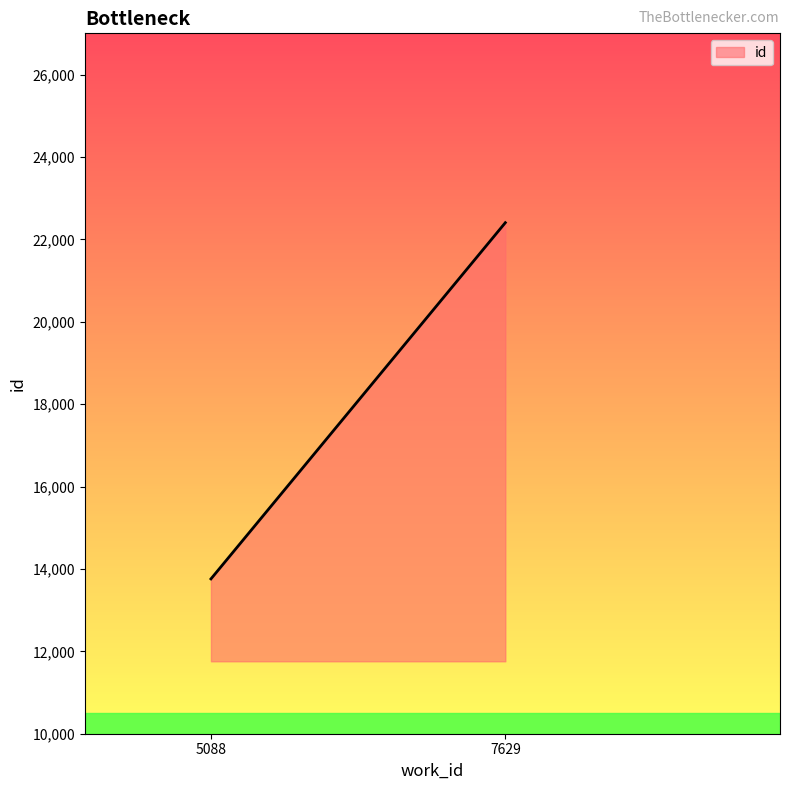

List the labels in order of value, largest first.

7629, 5088